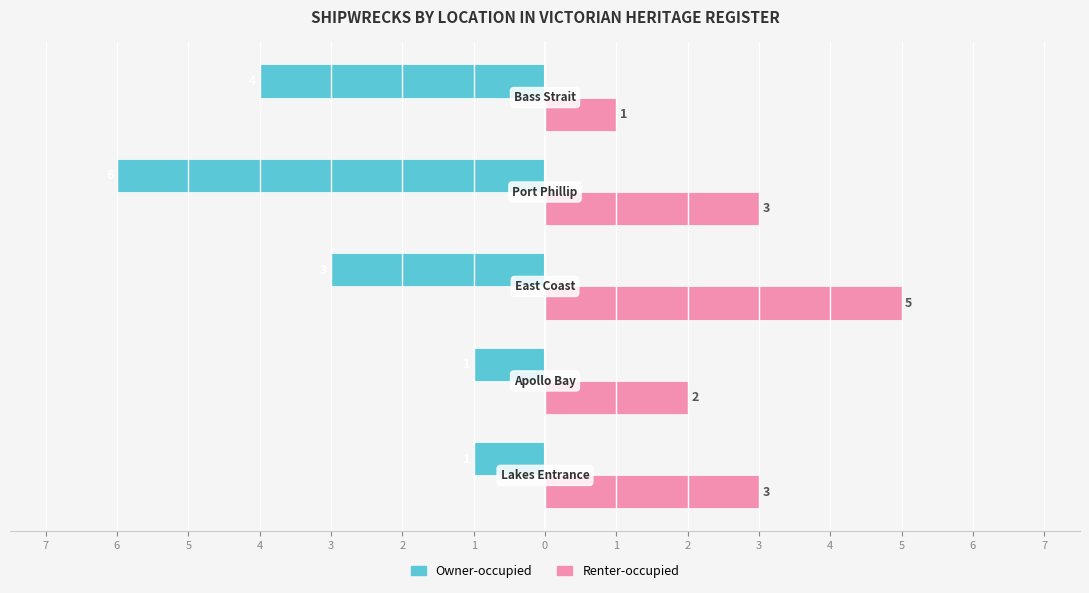

What is the value of the Owner-occupied bar at the 3rd from the left?

-3